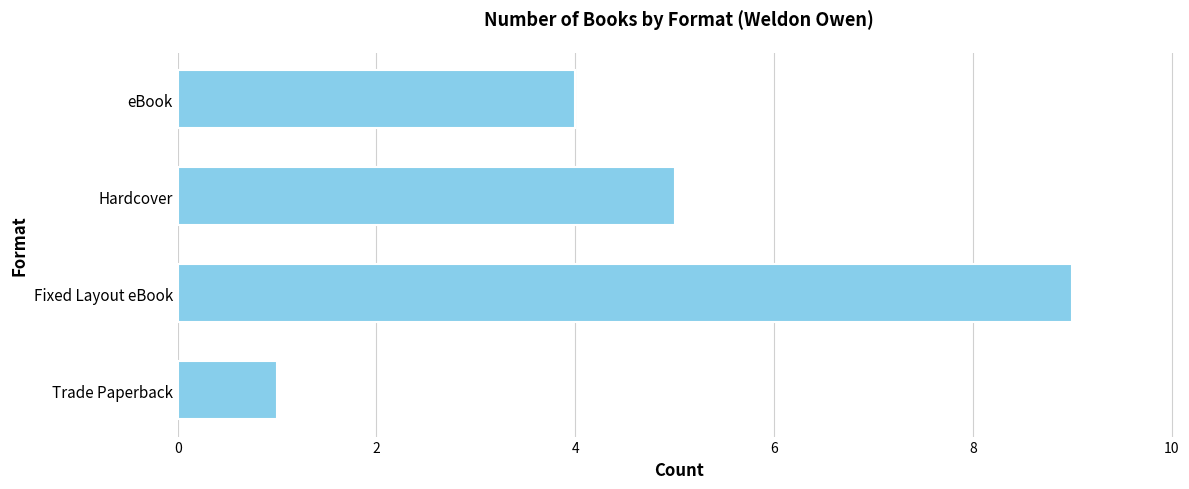

What is the difference between the values at eBook and Trade Paperback?

3